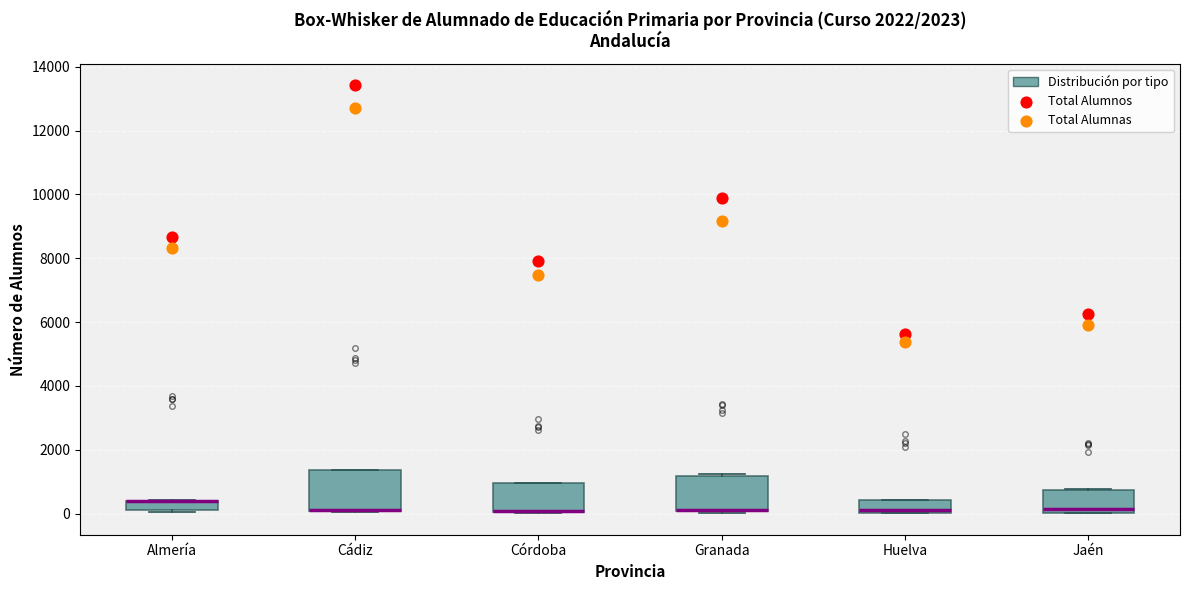

Where is the upper edge of the box for Córdoba on the y-axis? The values are not printed on the chart, so give them approximately, as read against the axis.

1000